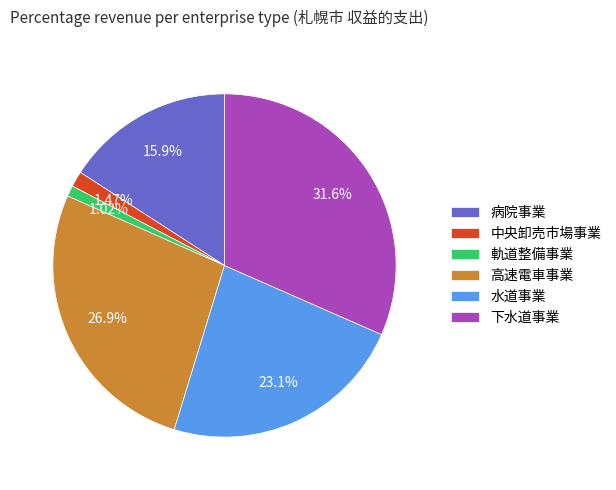

What is the largest slice in the pie chart?

下水道事業